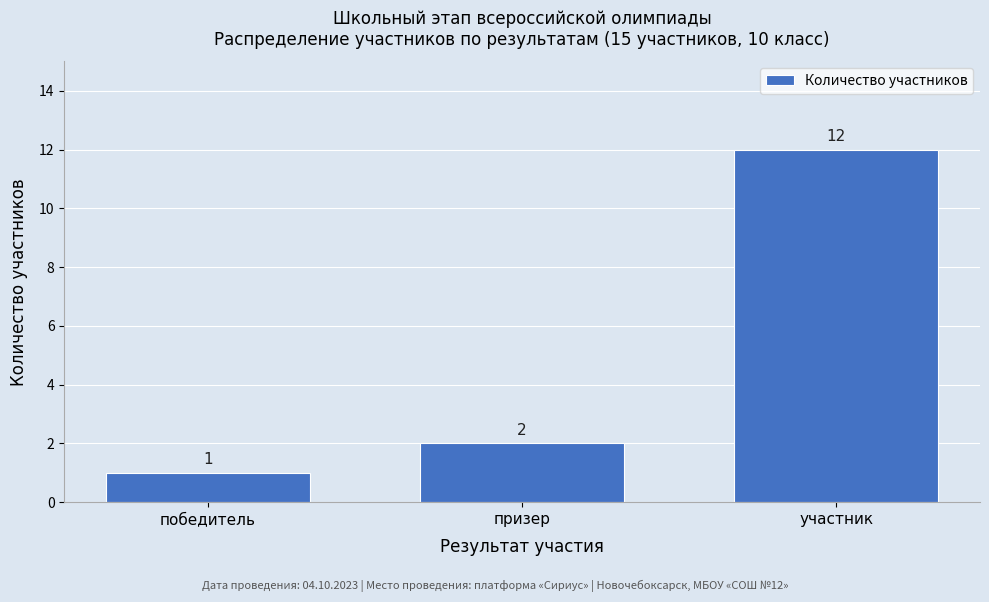

Reading right to left, list all the values displayed in this chart.

участник=12	призер=2	победитель=1